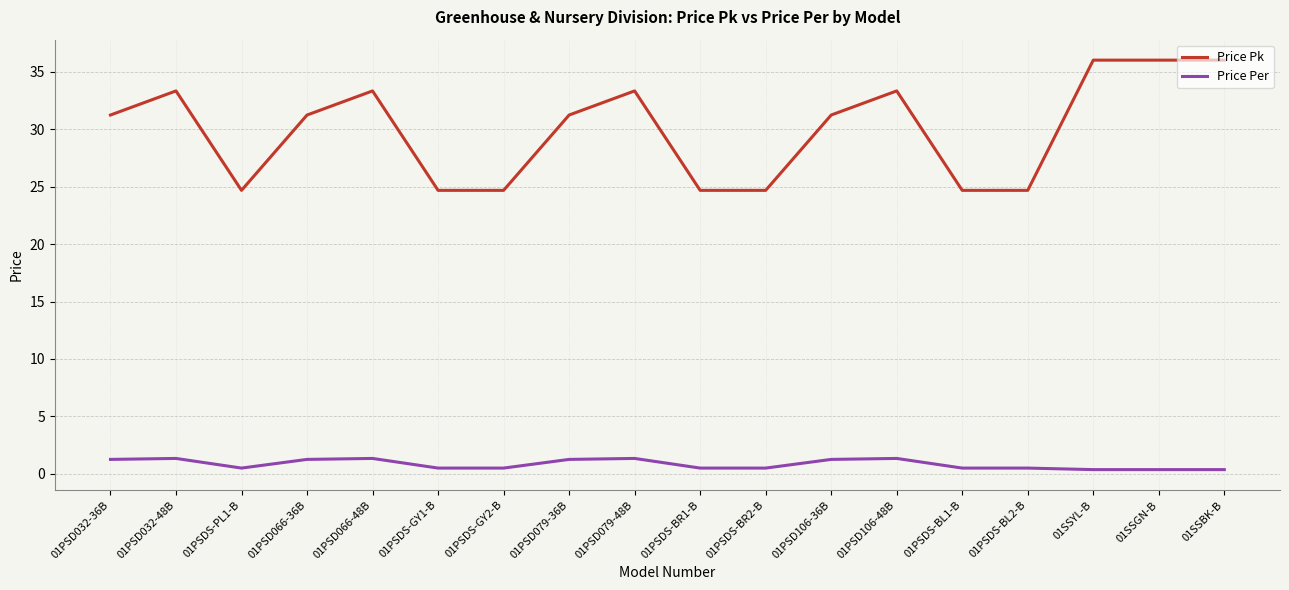

Does the chart display data point markers on the line(s)?

No